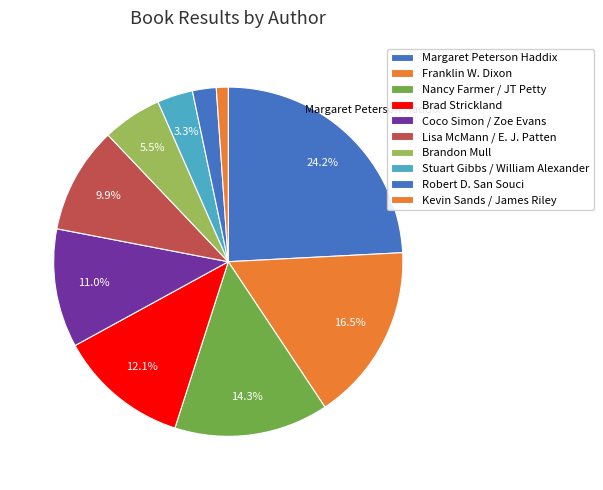

To the nearest percent, what portion does Brandon Mull represent?

5%